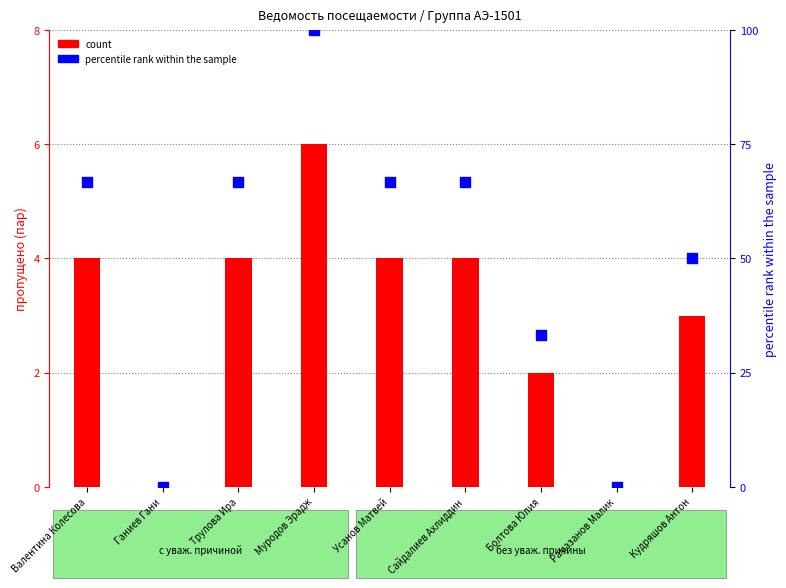

Which series has the largest Y range (max minus min)?

percentile rank within the sample